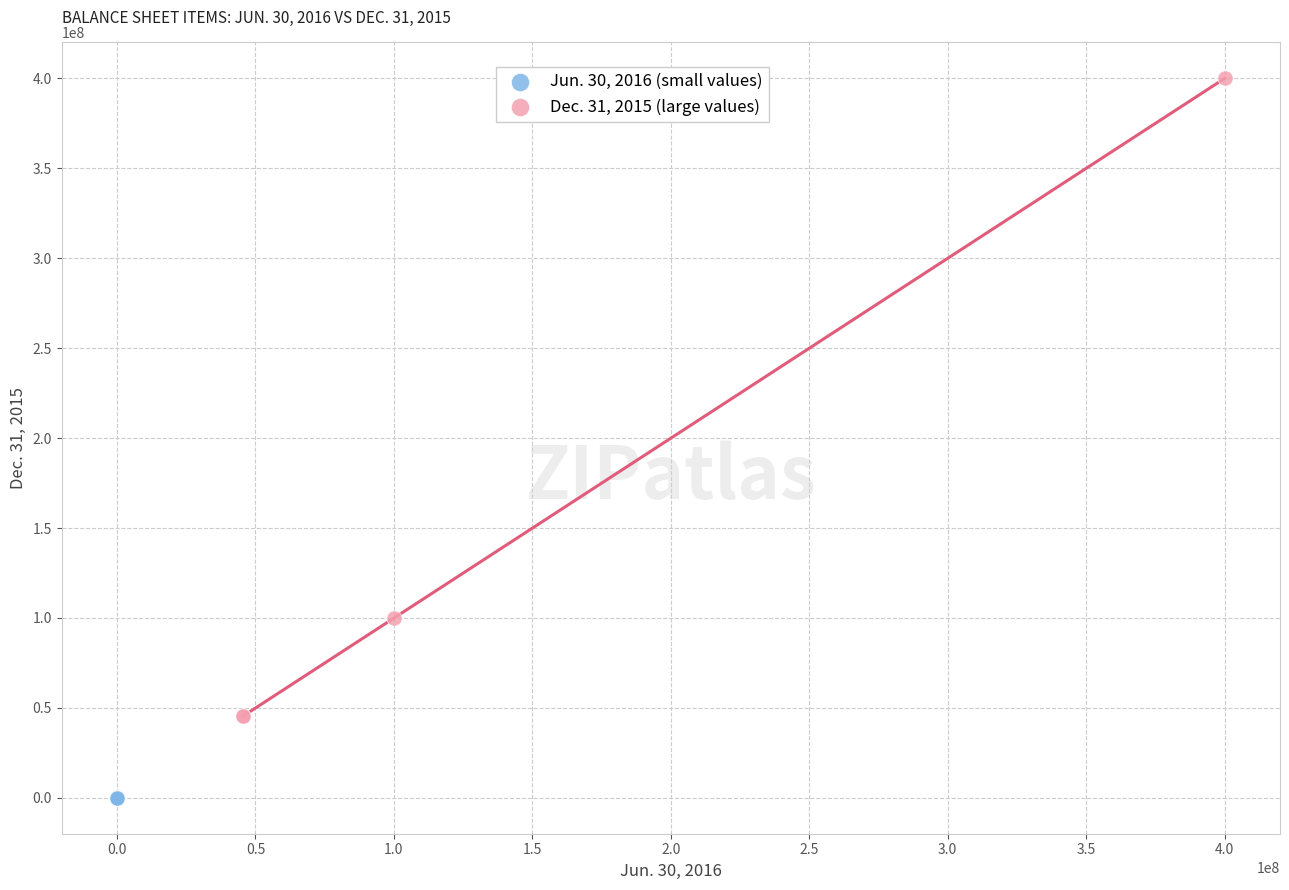

Which series has the widest spread of Y values?

Dec. 31, 2015 (large values)